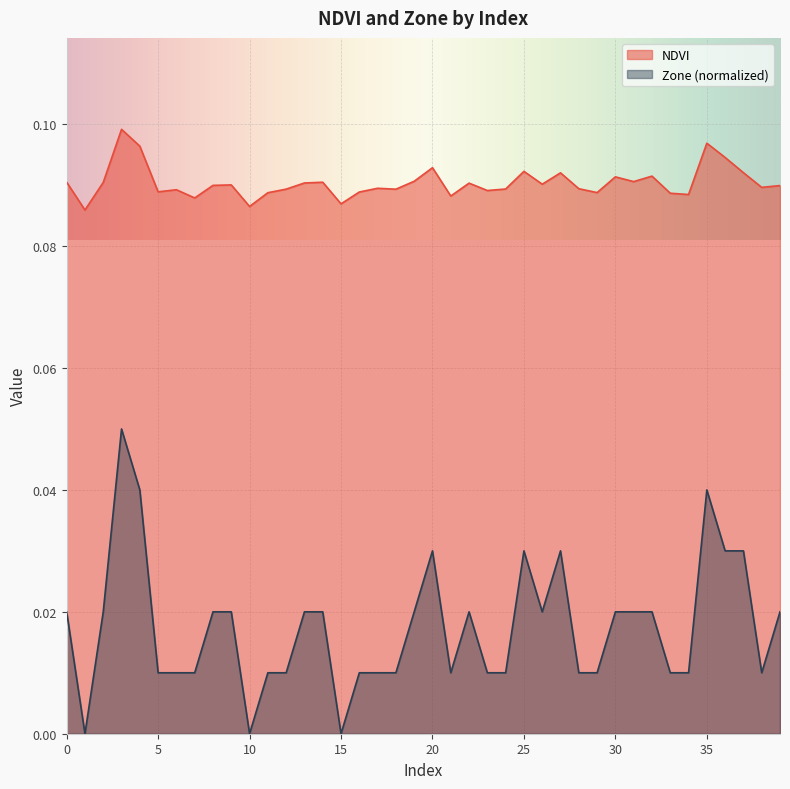

Where is the first local maximum for Zone?

3